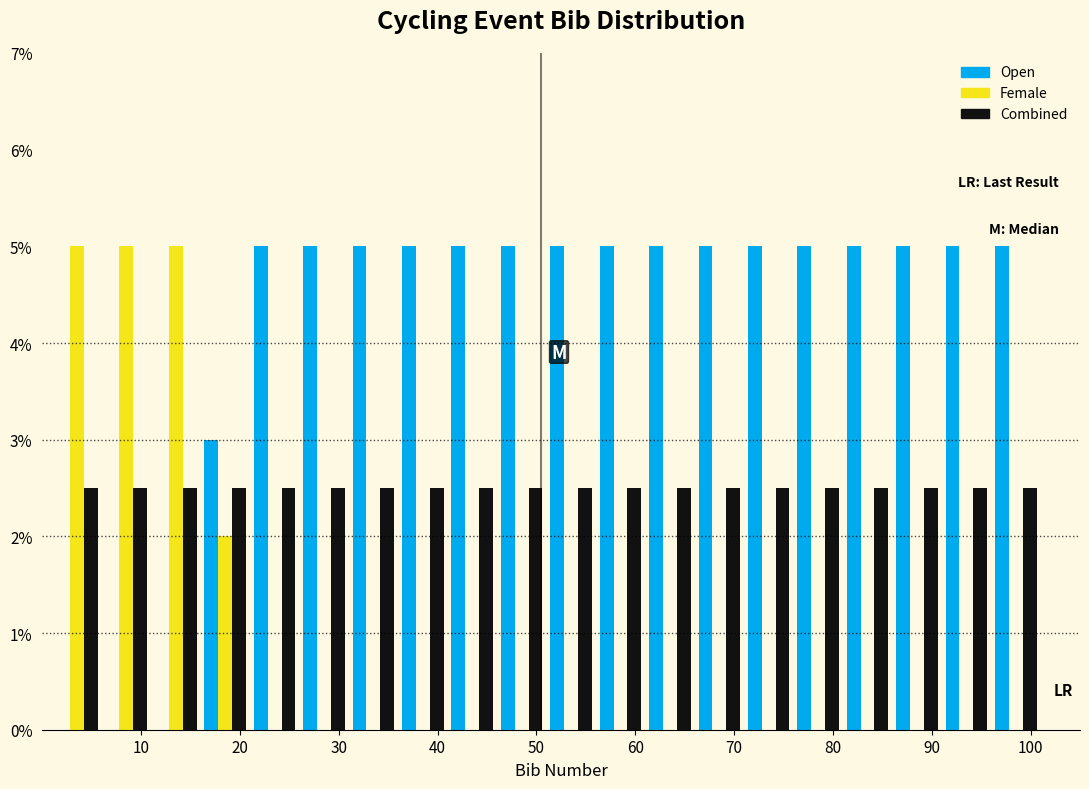

Reading left to right, transcribe this chart: for each range on the x-axis, give the height of each series' bar. The values are not printed on the chart, so give them approximately, as read against the axis.

1 to 6: Open=0	Female=5.0	Combined=2.5
6 to 11: Open=0	Female=5.0	Combined=2.5
11 to 16: Open=0	Female=5.0	Combined=2.5
16 to 21: Open=3.0	Female=2.0	Combined=2.5
21 to 26: Open=5.0	Female=0	Combined=2.5
26 to 31: Open=5.0	Female=0	Combined=2.5
31 to 36: Open=5.0	Female=0	Combined=2.5
36 to 41: Open=5.0	Female=0	Combined=2.5
41 to 46: Open=5.0	Female=0	Combined=2.5
46 to 51: Open=5.0	Female=0	Combined=2.5
51 to 56: Open=5.0	Female=0	Combined=2.5
56 to 61: Open=5.0	Female=0	Combined=2.5
61 to 66: Open=5.0	Female=0	Combined=2.5
66 to 71: Open=5.0	Female=0	Combined=2.5
71 to 76: Open=5.0	Female=0	Combined=2.5
76 to 81: Open=5.0	Female=0	Combined=2.5
81 to 86: Open=5.0	Female=0	Combined=2.5
86 to 91: Open=5.0	Female=0	Combined=2.5
91 to 96: Open=5.0	Female=0	Combined=2.5
96 to 101: Open=5.0	Female=0	Combined=2.5